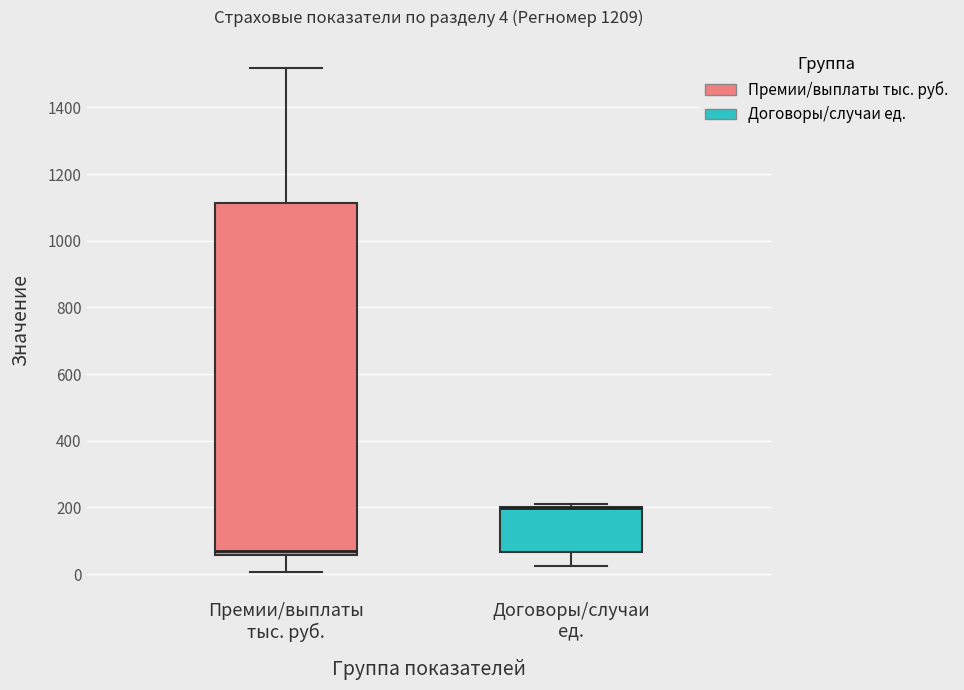

Comparing the boxes themselves (not the whiskers), which one is the tallest?

Премии/выплаты тыс. руб.